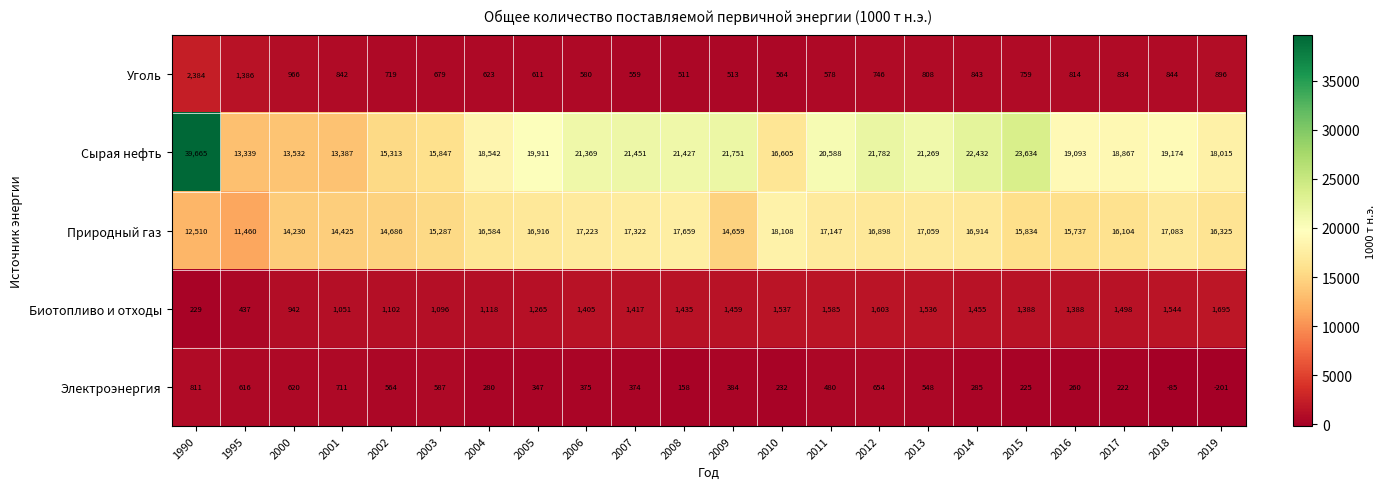

What is the average value of the Сырая нефть series?

19863